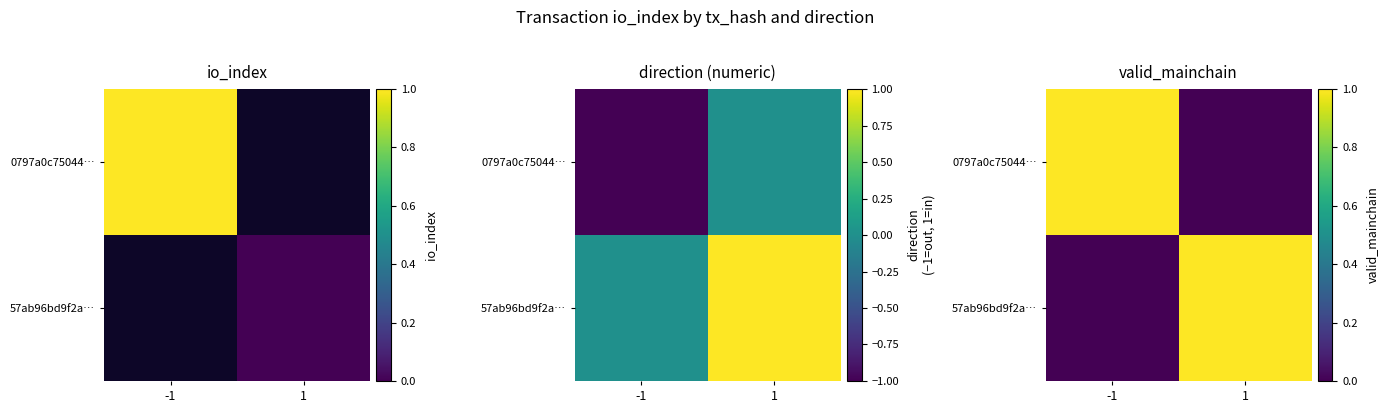

What is the spread (max minus min) of values at 1?

1